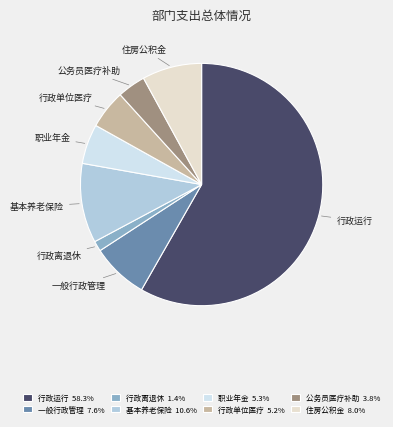

How many segments does this pie chart have?

8